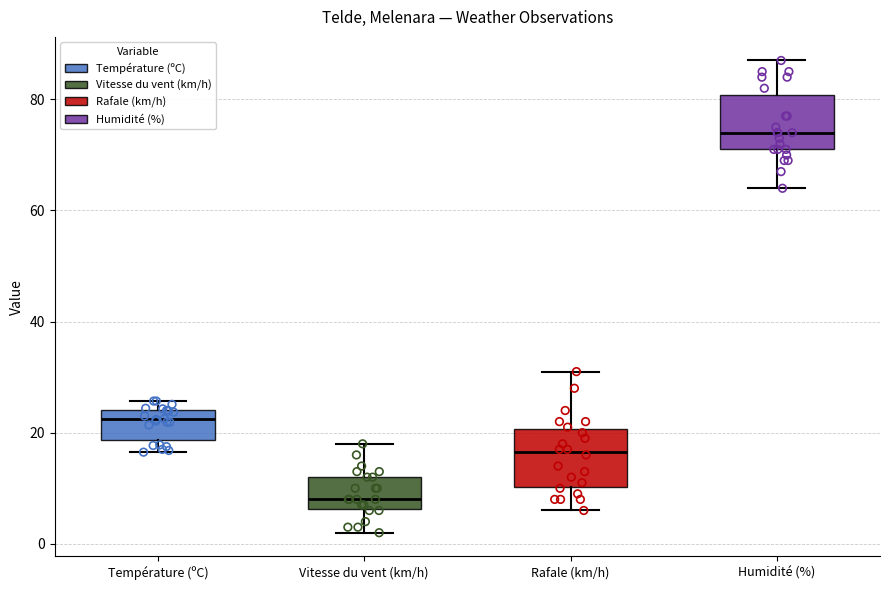

Reading left to right, read every box against the y-axis: the position of its median line, the range the box covers, and the ends of its whiskers. The values are not printed on the chart, so give them approximately, as read against the axis.

Température (ºC): median 22, box 18 to 24, whiskers 16 to 26
Vitesse du vent (km/h): median 8, box 6 to 12, whiskers 2 to 18
Rafale (km/h): median 16, box 10 to 20, whiskers 6 to 32
Humidité (%): median 74, box 72 to 80, whiskers 64 to 88